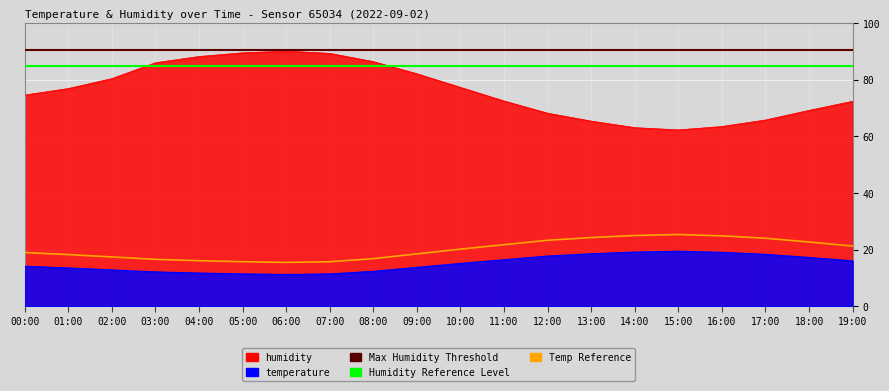

The humidity series shows 123.8 at 00:00. True or false?

False